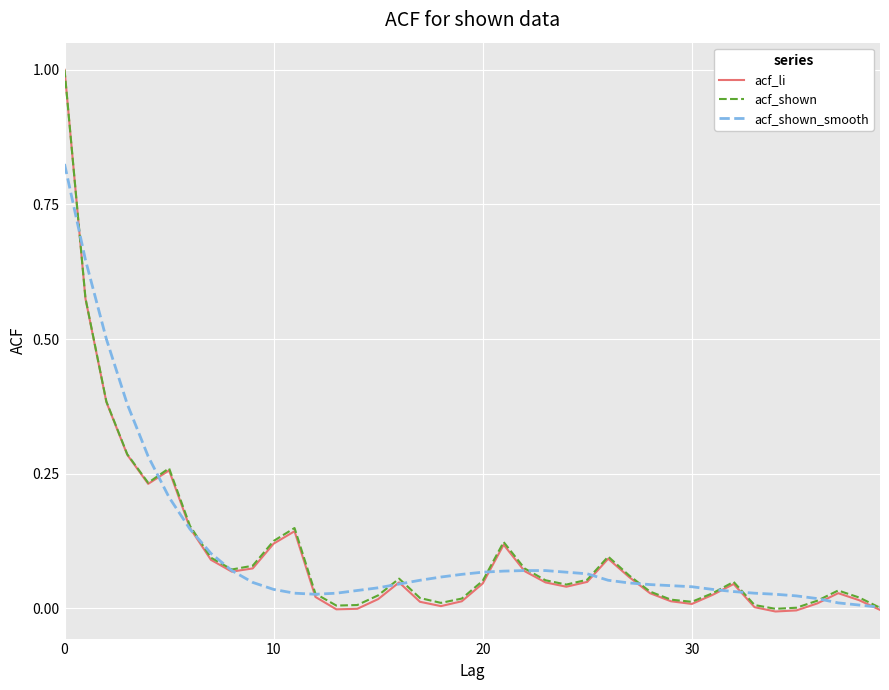

What is the greatest value displayed?

1.0